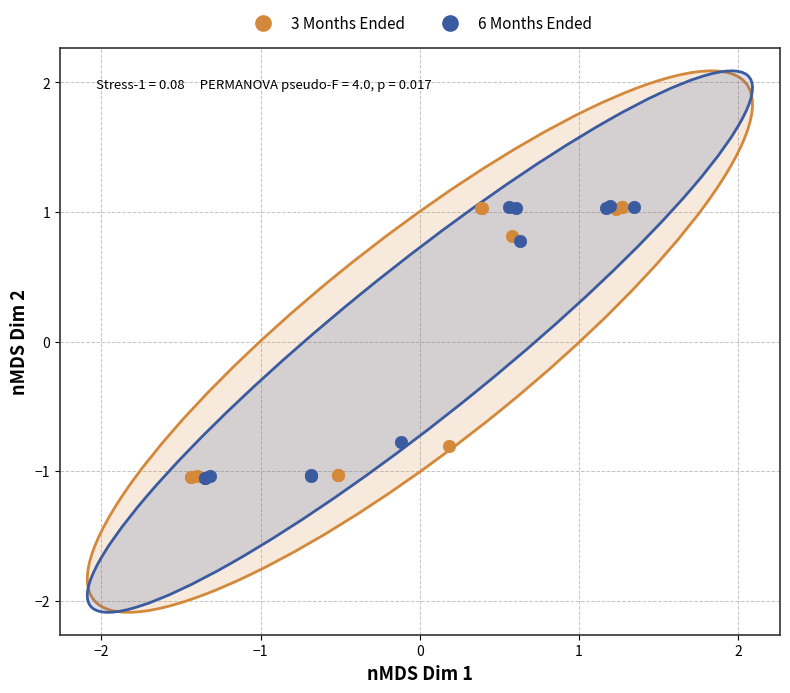

Which series has the largest Y range (max minus min)?

6 Months Ended